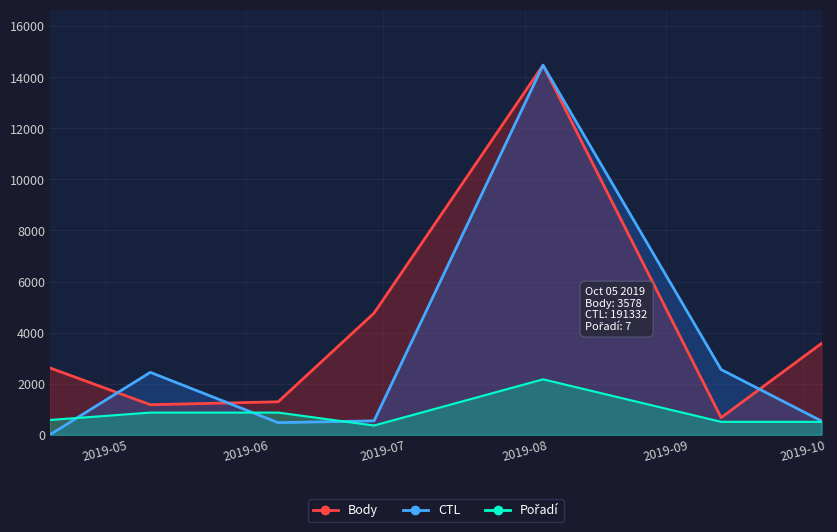

In Body, how many points are higher than both neighbors (excluding endpoints)?

1